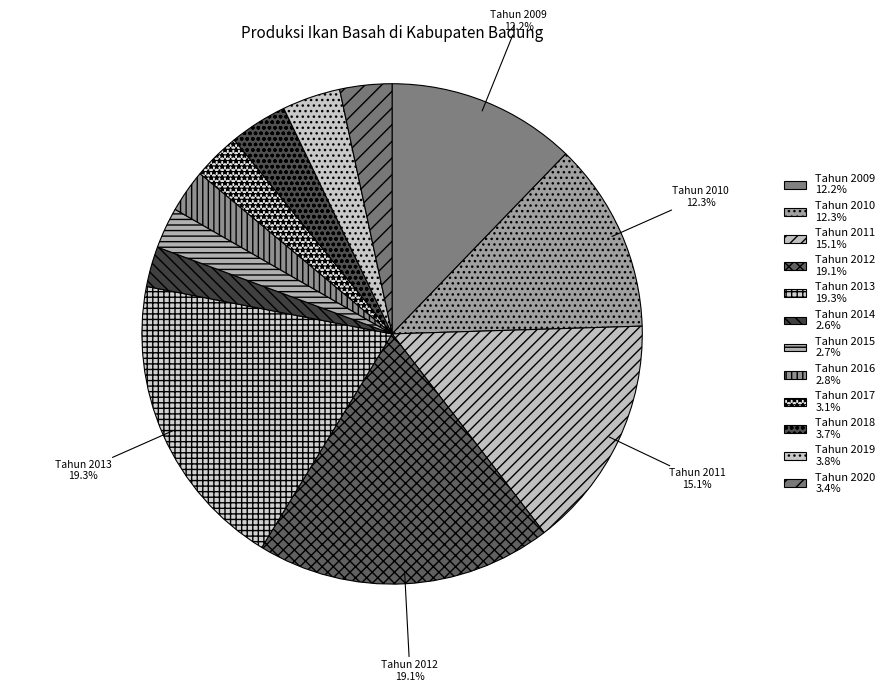

Rank the categories by value from highest to lowest.

Tahun 2013, Tahun 2012, Tahun 2011, Tahun 2010, Tahun 2009, Tahun 2019, Tahun 2018, Tahun 2020, Tahun 2017, Tahun 2016, Tahun 2015, Tahun 2014